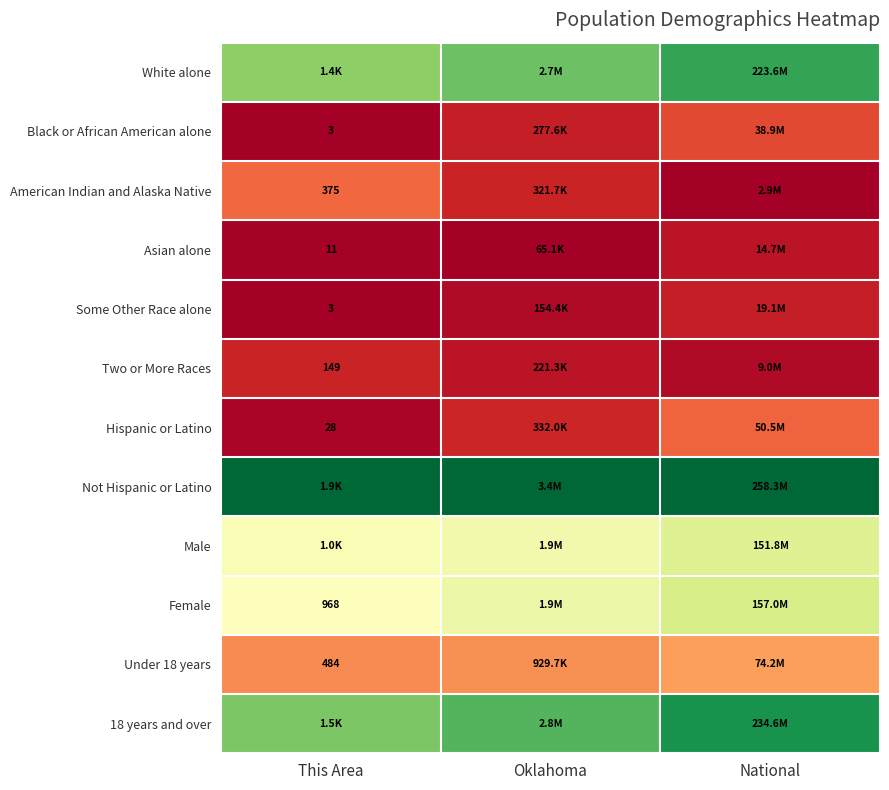

Rank the series at Oklahoma from highest to lowest value.

Not Hispanic or Latino, 18 years and over, White alone, Female, Male, Under 18 years, Hispanic or Latino, American Indian and Alaska Native, Black or African American alone, Two or More Races, Some Other Race alone, Asian alone